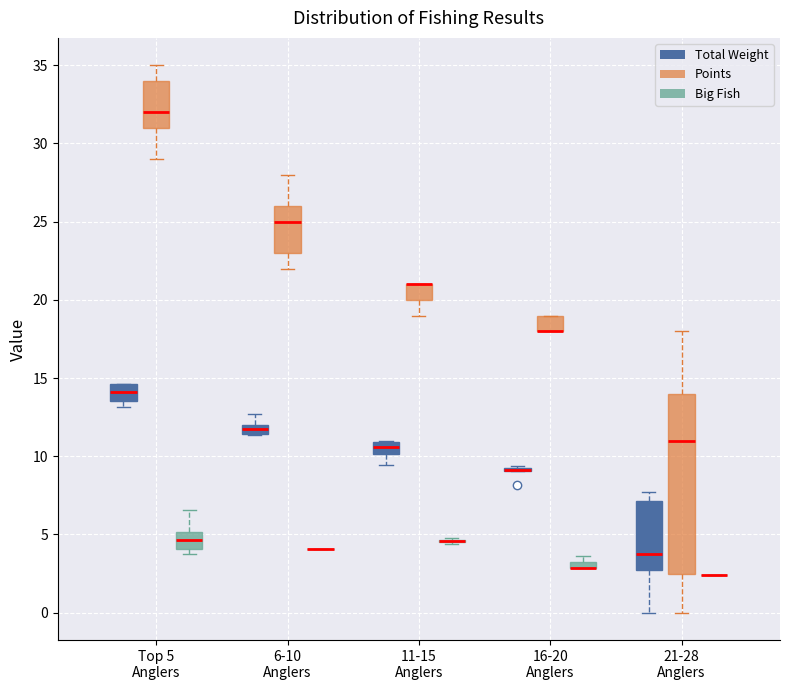

Which box is the tallest, from its lower edge to its upper edge?

21-28 Anglers (Points)